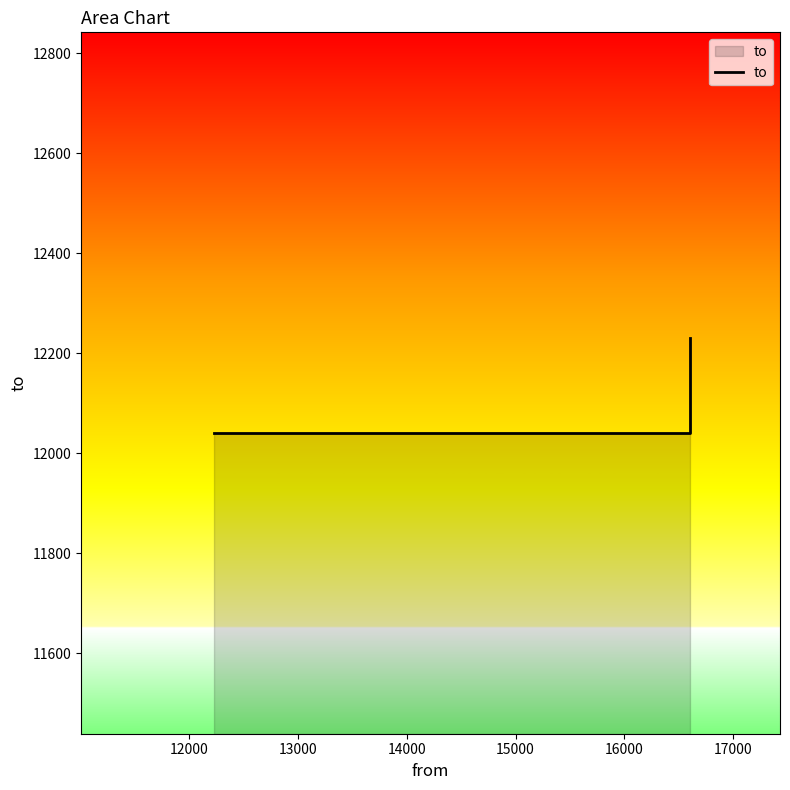

What is the difference between the maximum and minimum values?

189